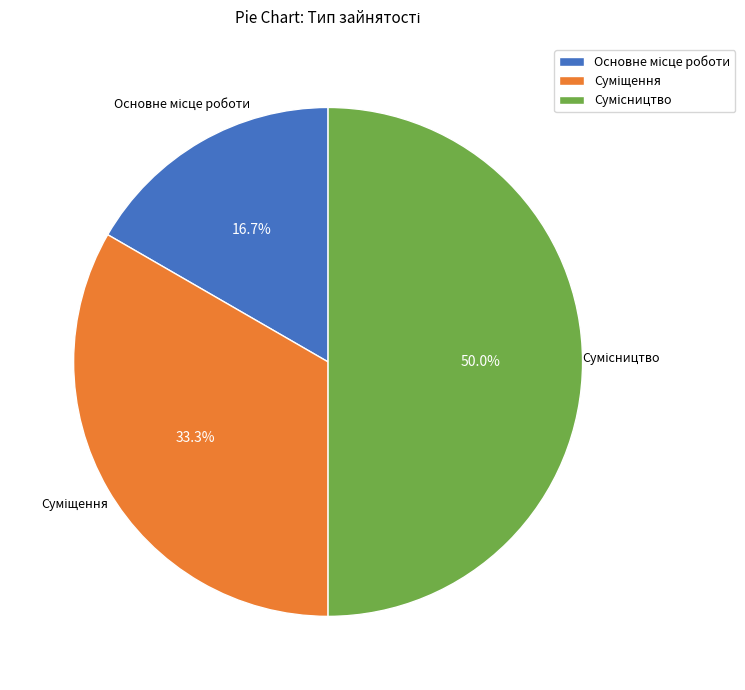

To the nearest percent, what is the average slice percentage?

33%